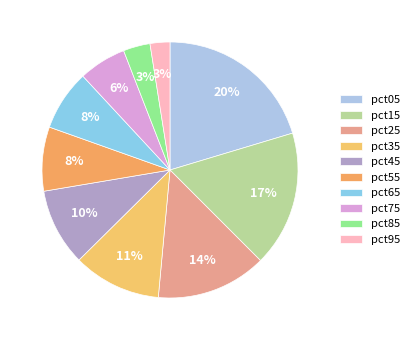

Rank the categories by value from highest to lowest.

pct05, pct15, pct25, pct35, pct45, pct55, pct65, pct75, pct85, pct95